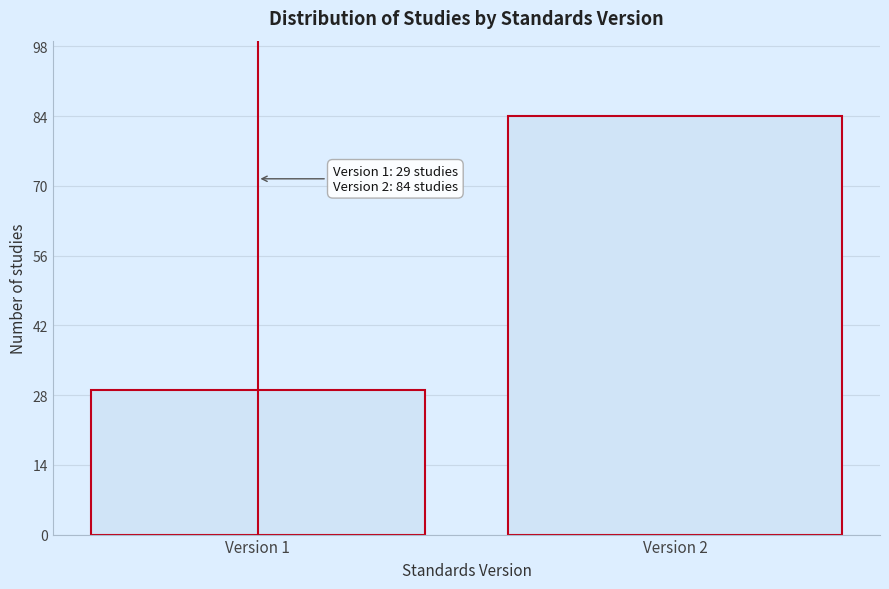

Reading left to right, what are all the values shown in this chart?

29	84